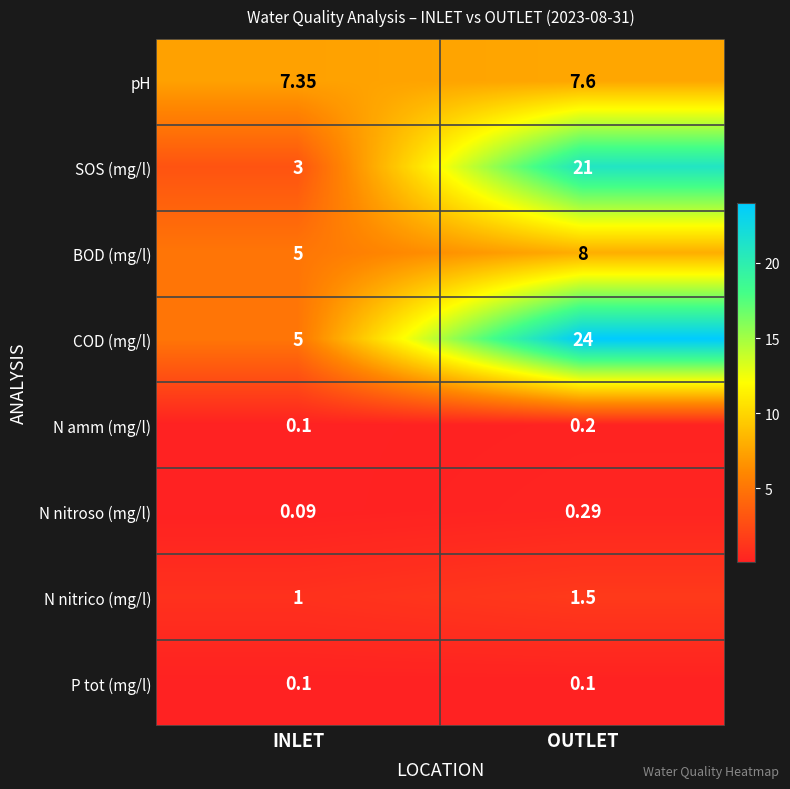

Which series has the largest range (max minus min)?

COD (mg/l)